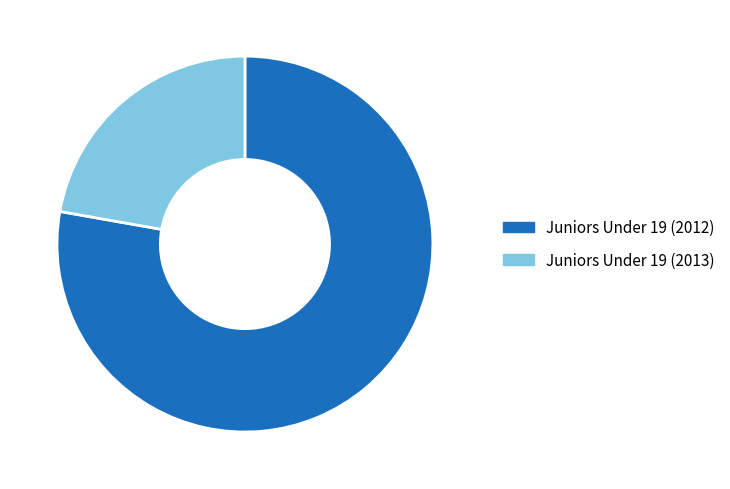

Count the number of slices in the pie.

2